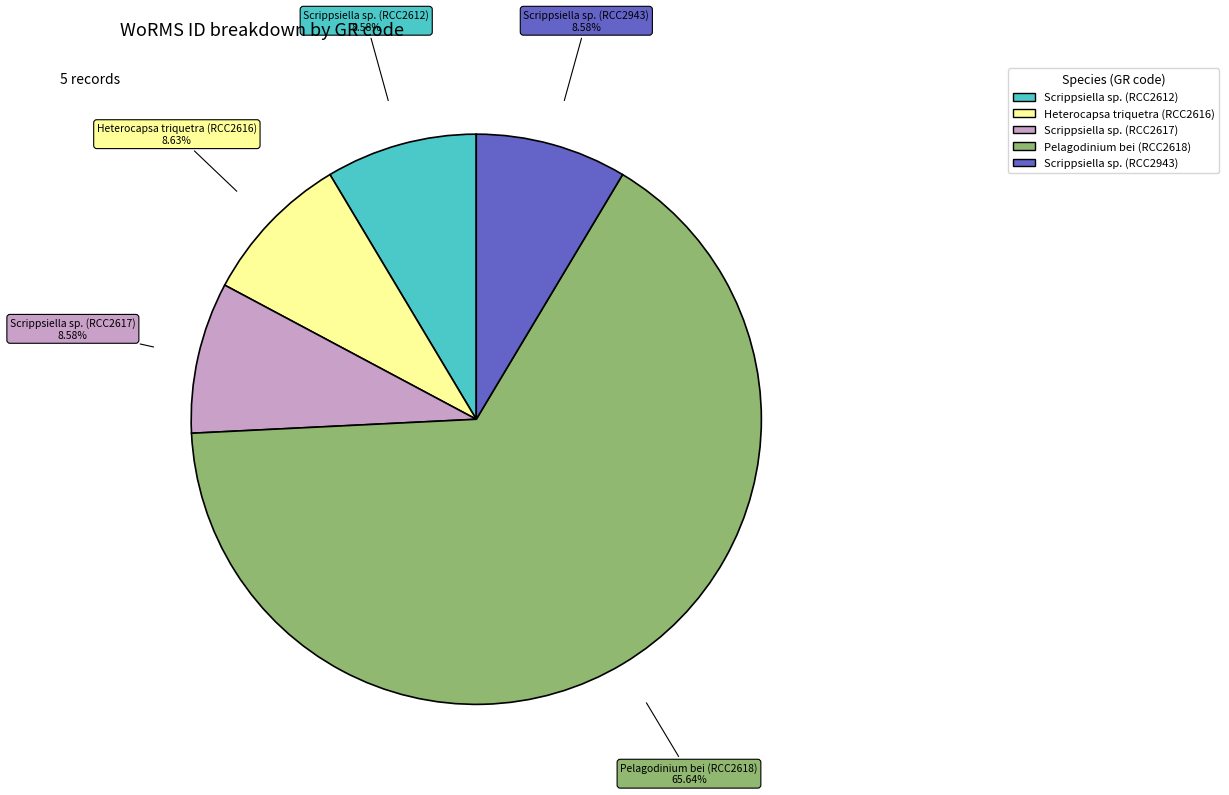

Is it true that Scrippsiella sp. (RCC2943) is 19% of the pie?

False